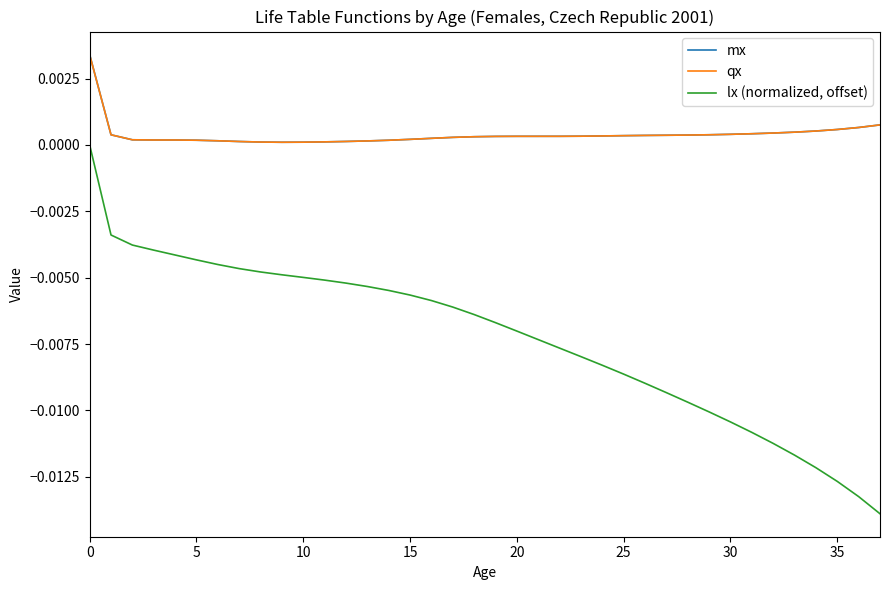

Does the chart display data point markers on the line(s)?

No